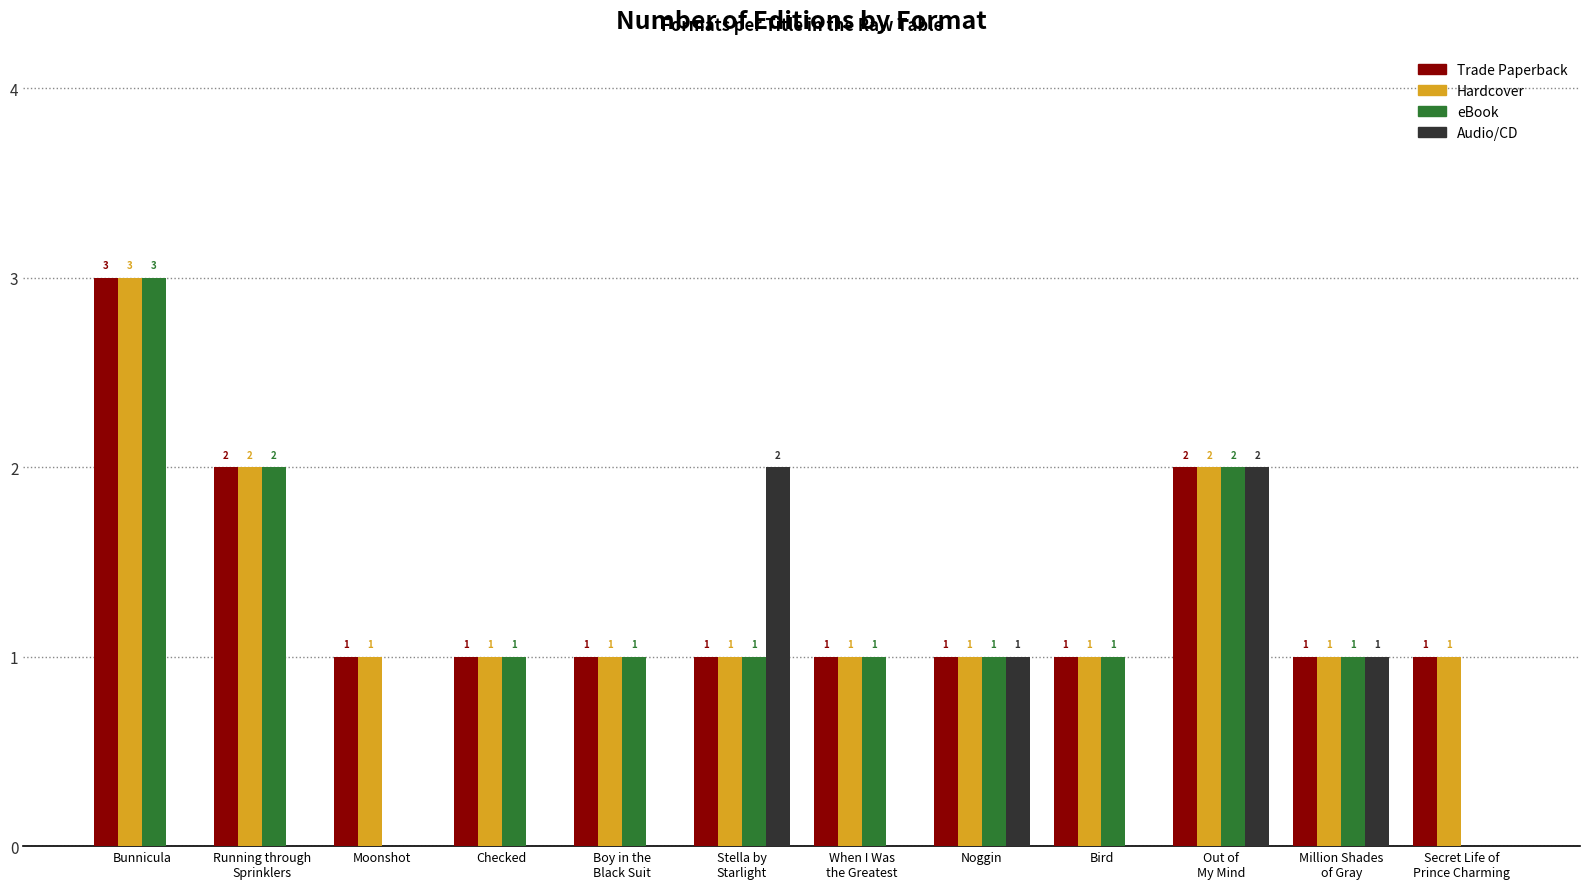

What is the sum of all Trade Paperback values?

16